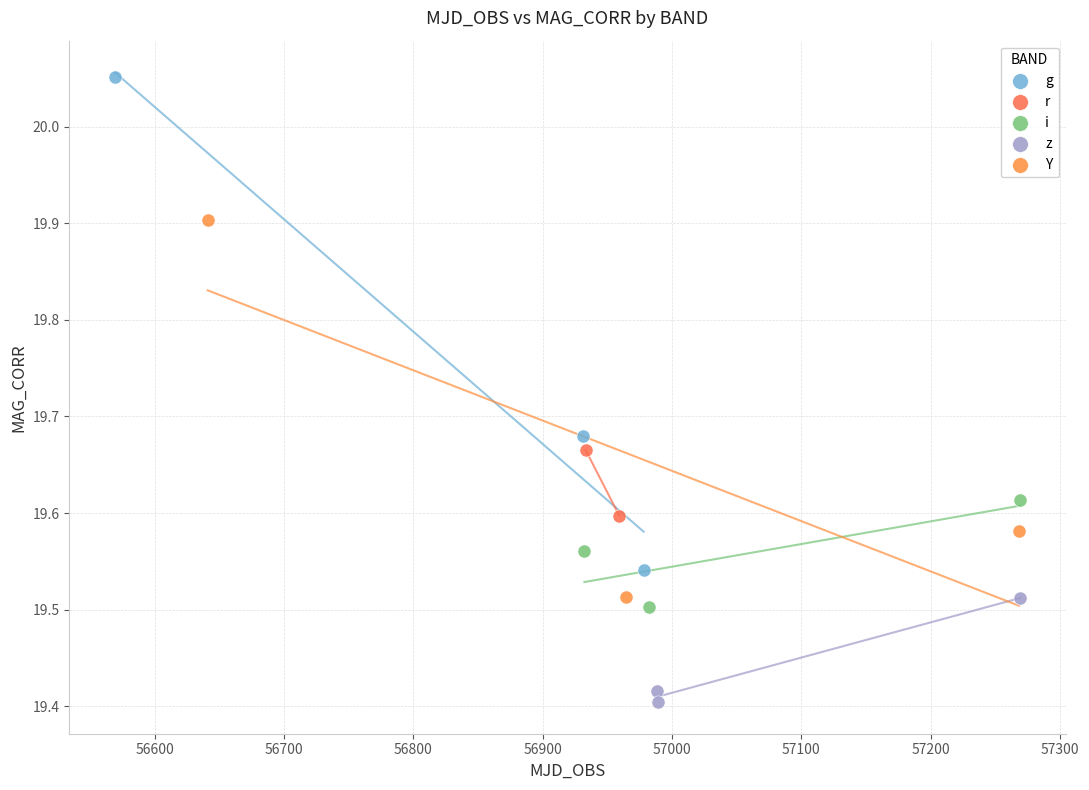

What are all the series names shown in the legend?

g, r, i, z, Y